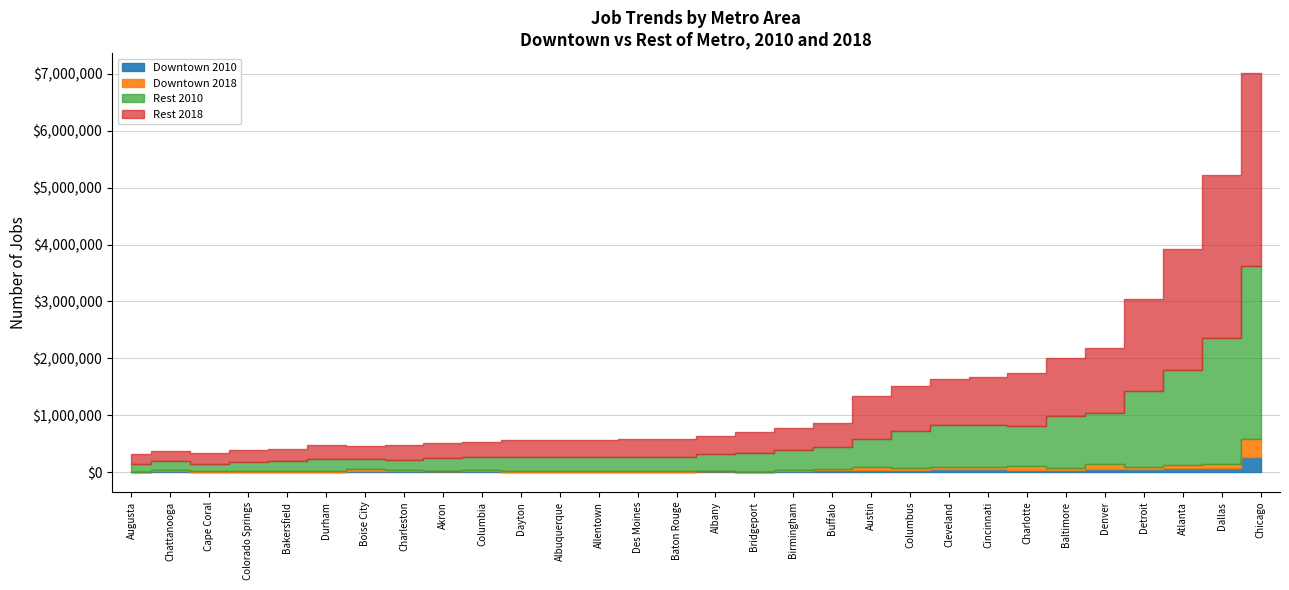

What is the difference between the maximum and minimum values in the Downtown 2018 series?

314006